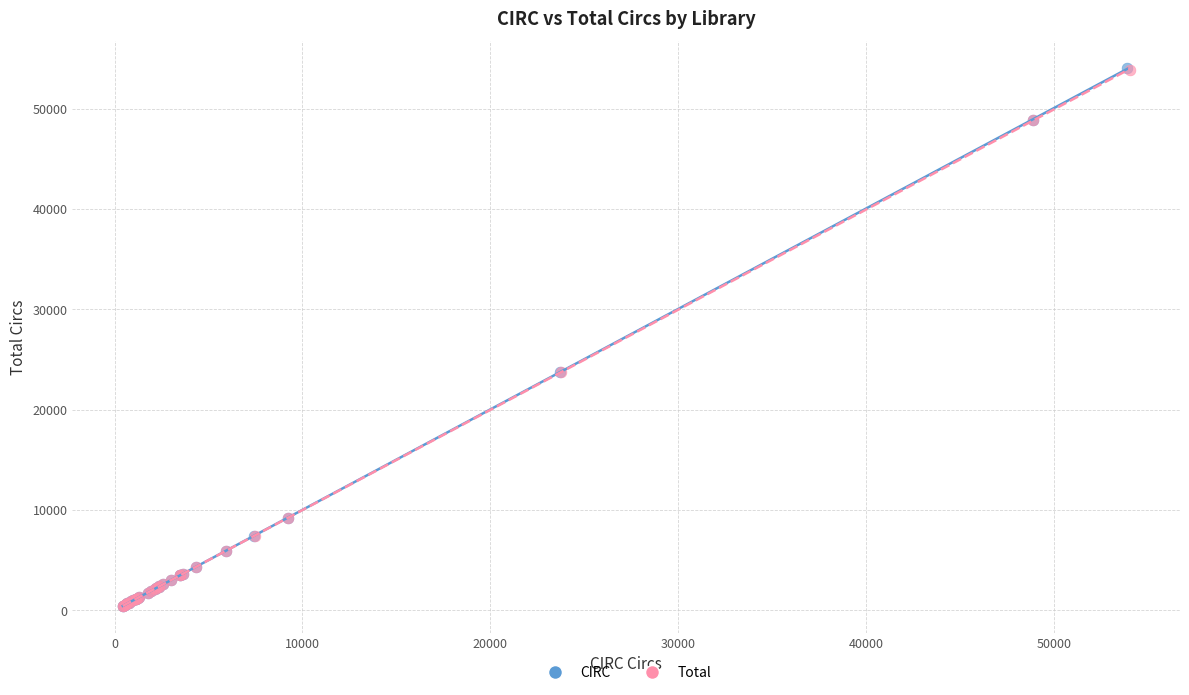

Which series has the widest spread of Y values?

CIRC